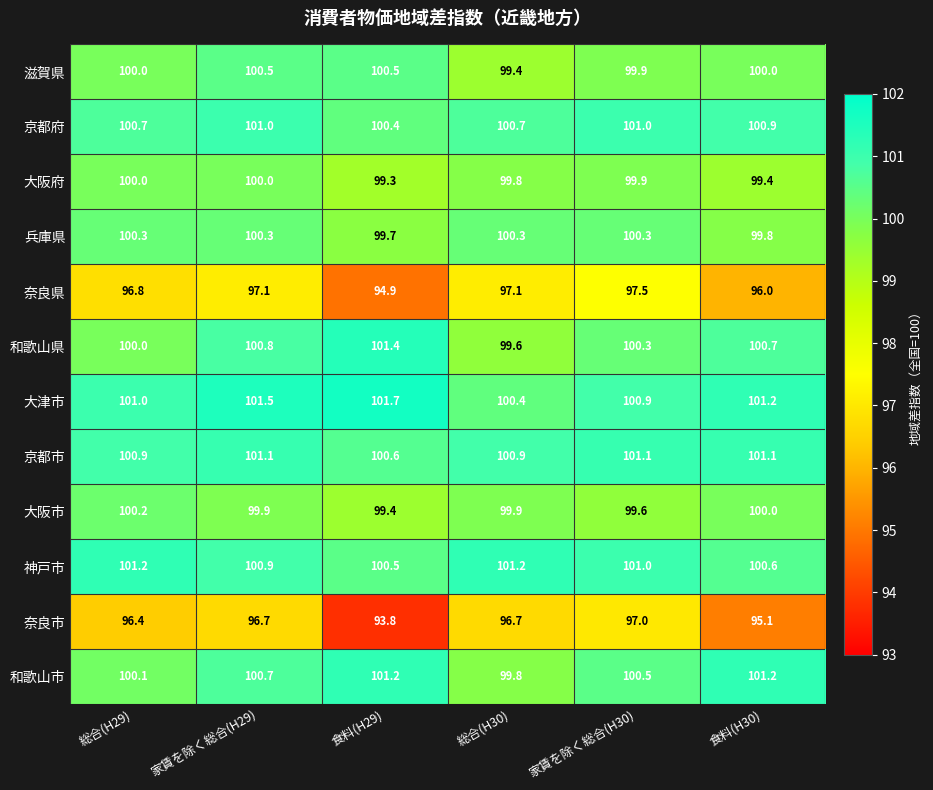

What is the sum of all 兵庫県 values?

600.7